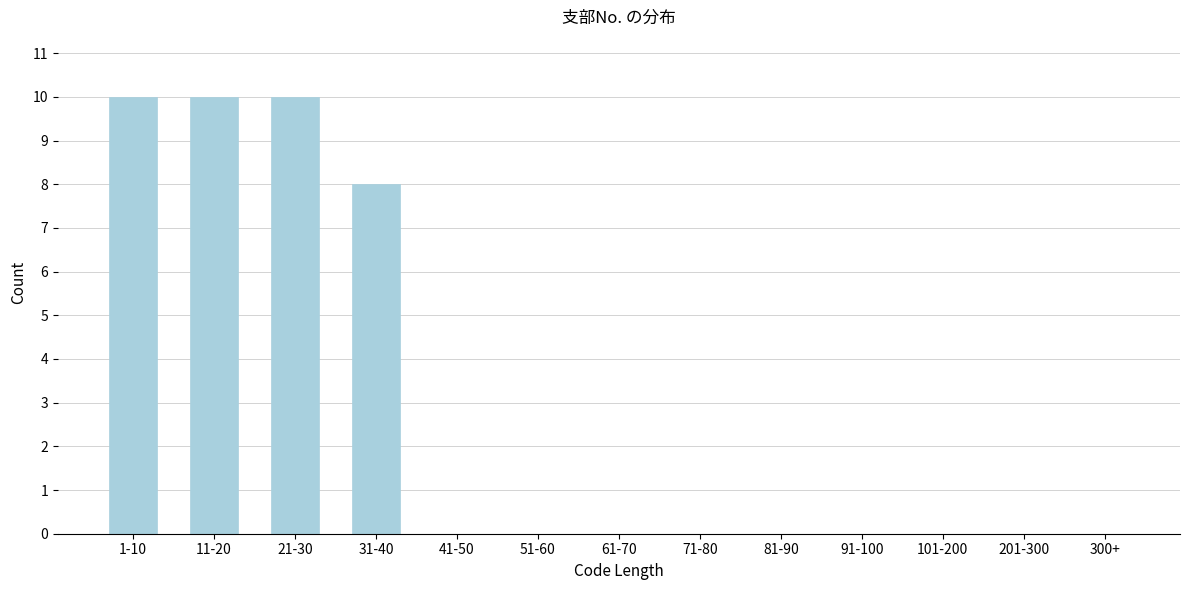

Reading left to right, transcribe all the data shown in this chart.

1-10=10	11-20=10	21-30=10	31-40=8	41-50=0	51-60=0	61-70=0	71-80=0	81-90=0	91-100=0	101-200=0	201-300=0	300+=0